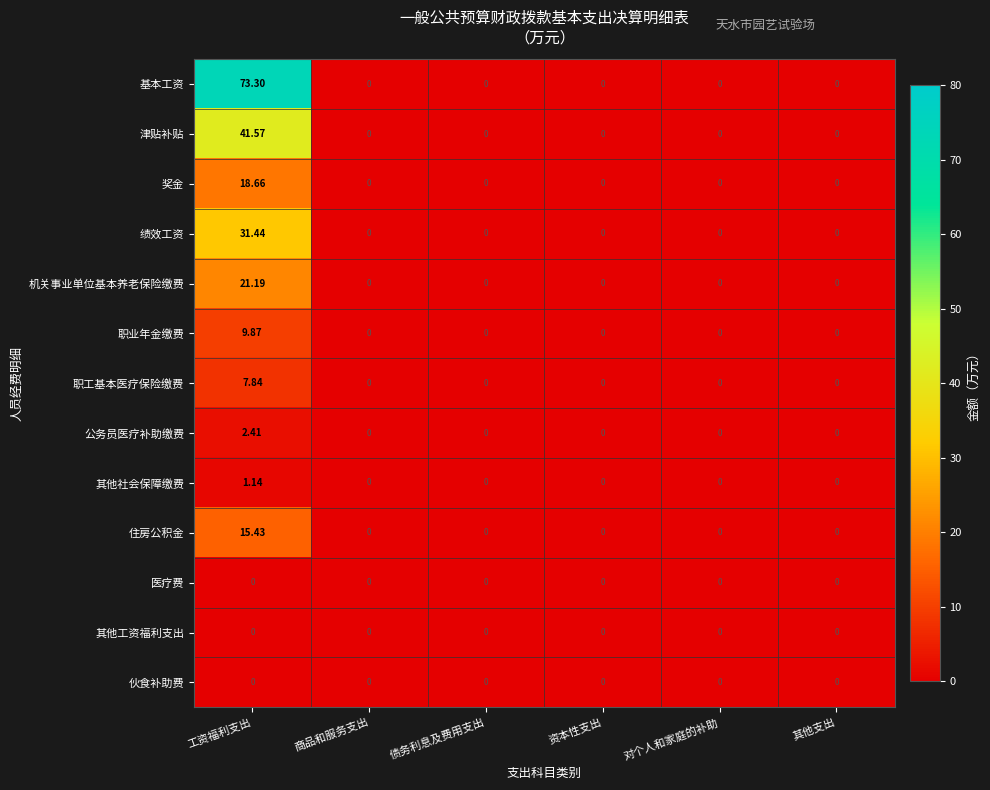

What is the maximum value shown in the chart?

73.3